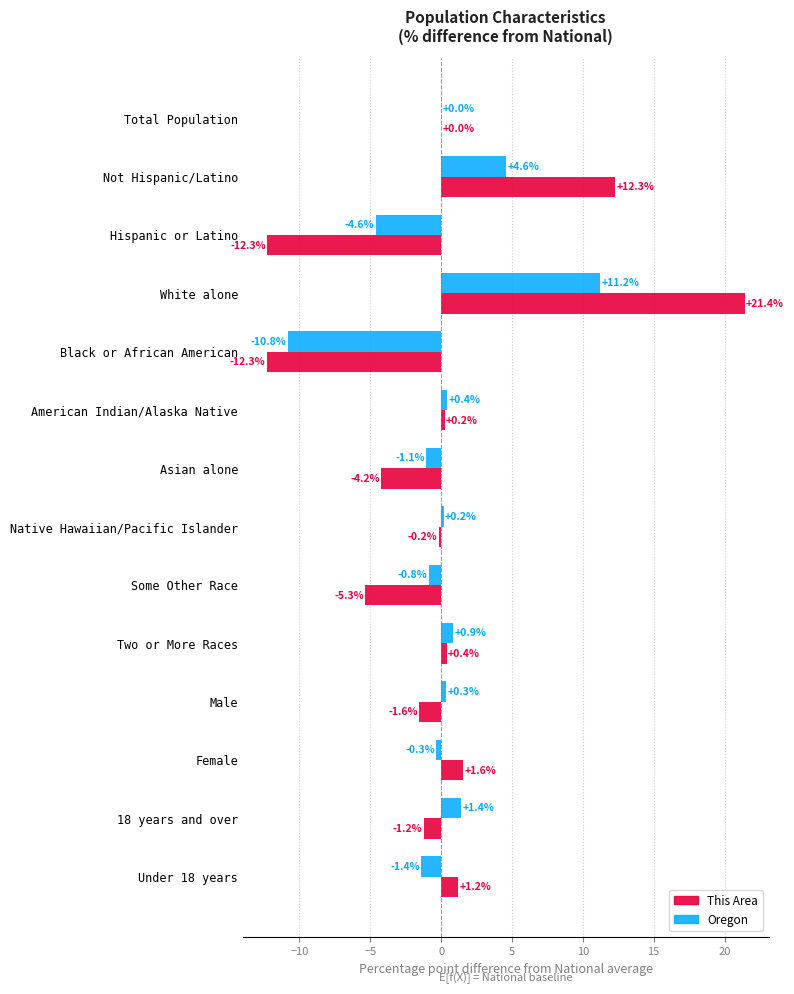

At which category is the sum across all series the highest?

White alone